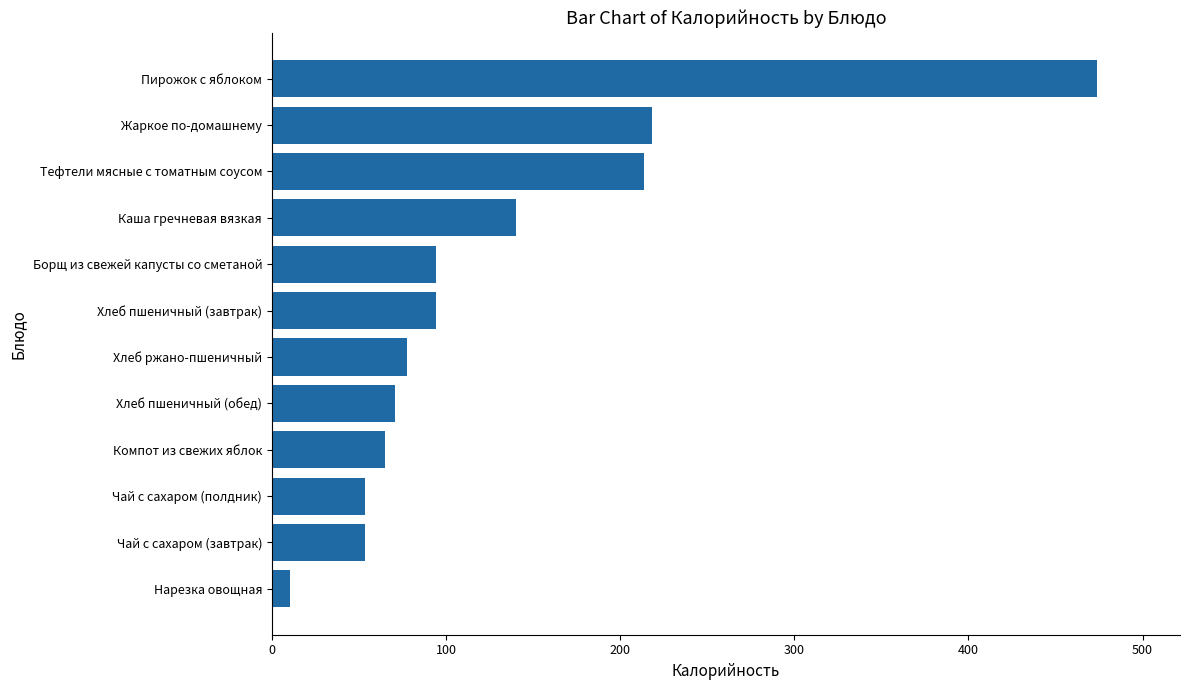

What is the sum of the values at Хлеб пшеничный (завтрак) and Хлеб пшеничный (обед)?

164.5